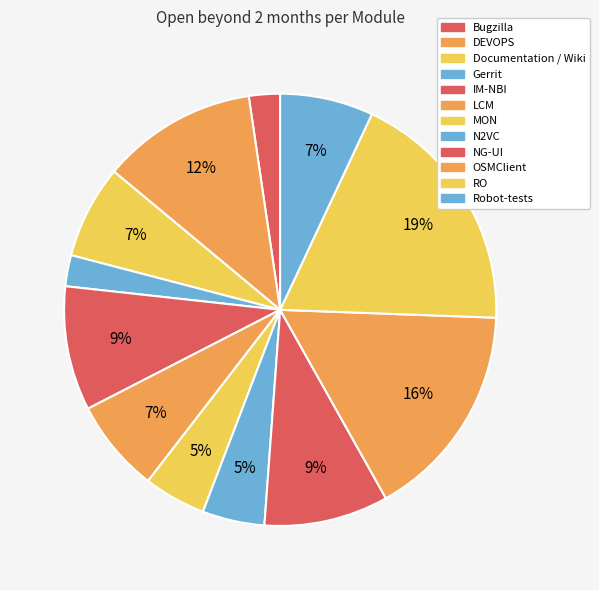

Count the number of slices in the pie.

12